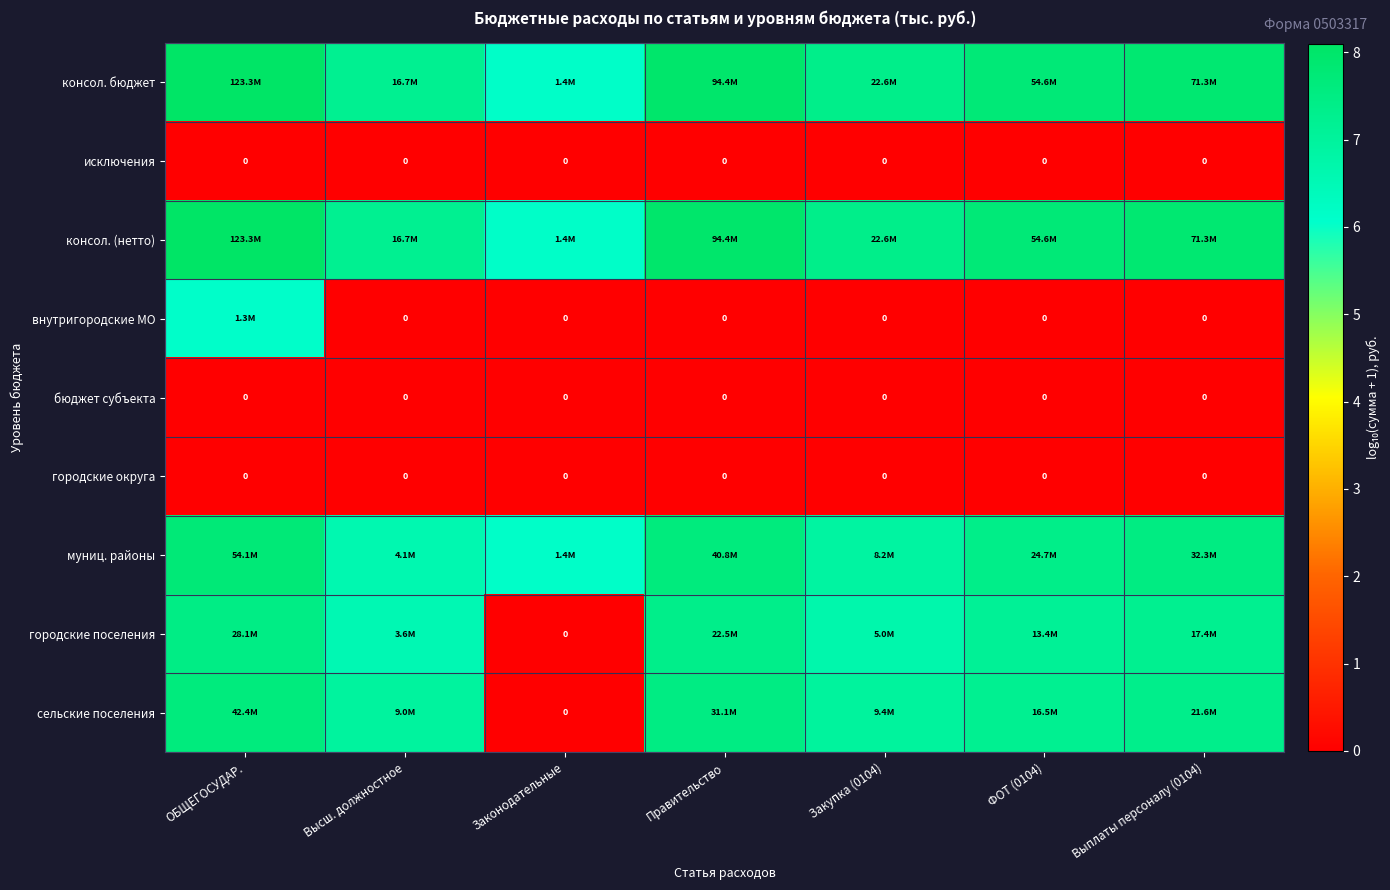

How many values in the консол. бюджет series are below 7?

1